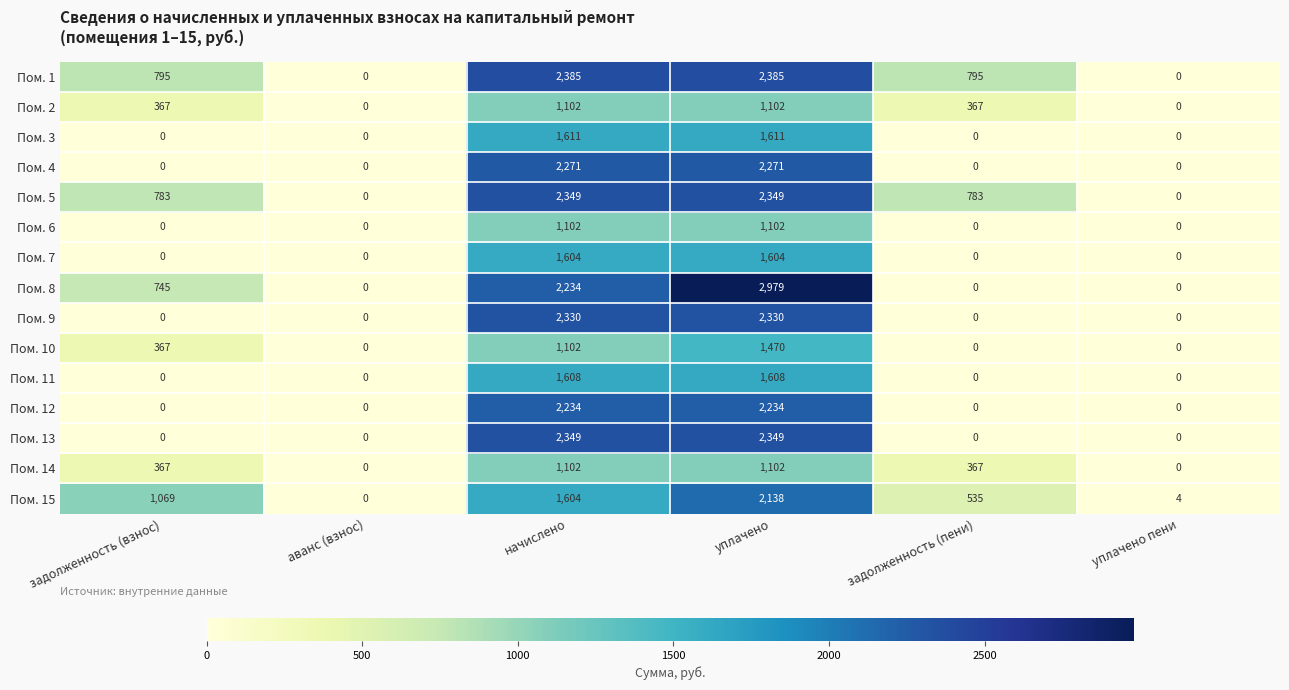

True or false: Пом. 9 has a value of 0 at задолженность (пени).

True